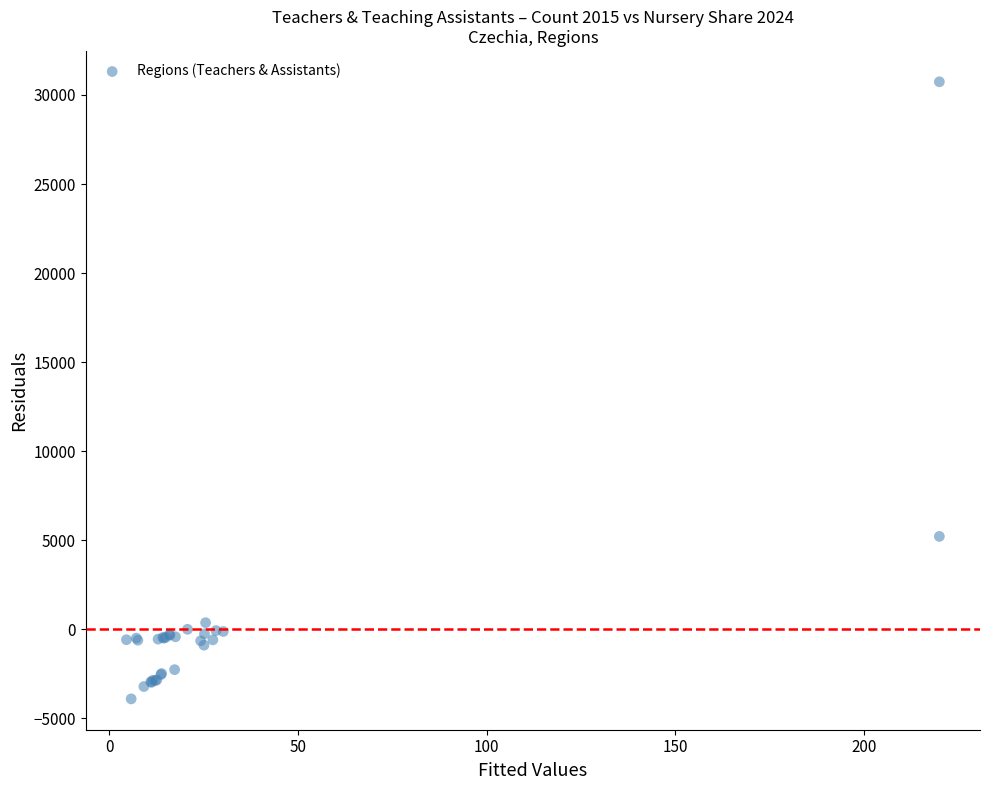

What Y value in the scatter plot is closest to 13414?

5212.9